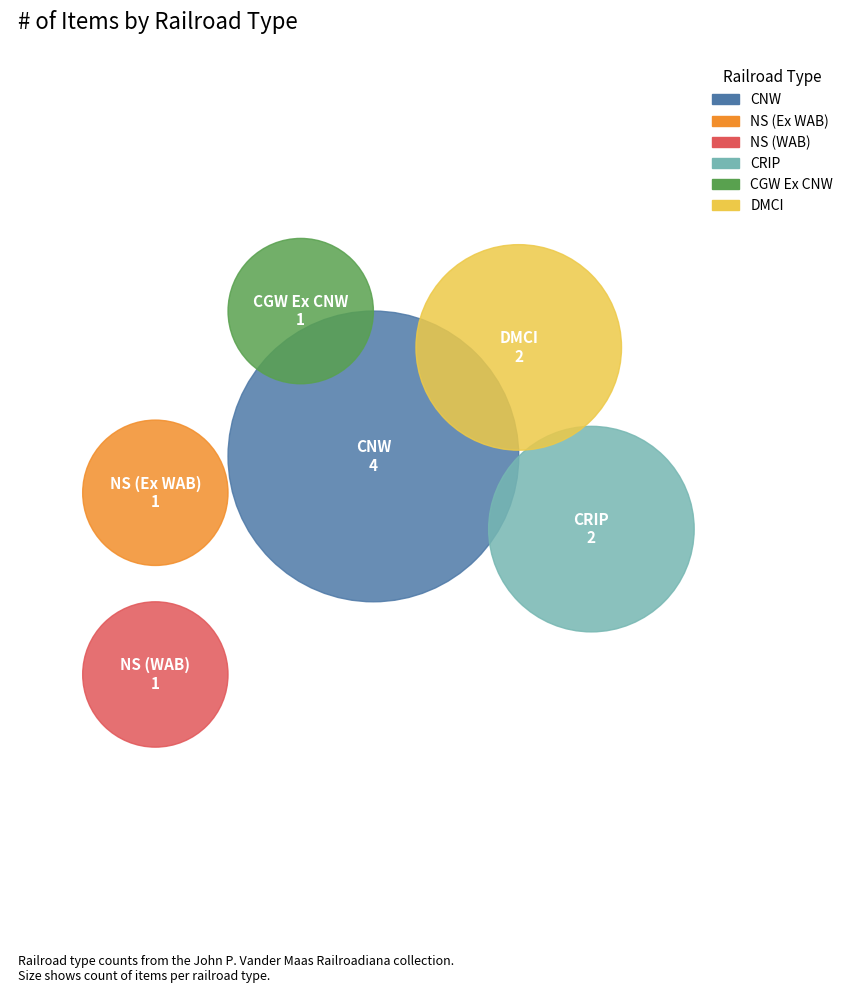

To the nearest percent, what percentage of the pie is CGW Ex CNW?

9%